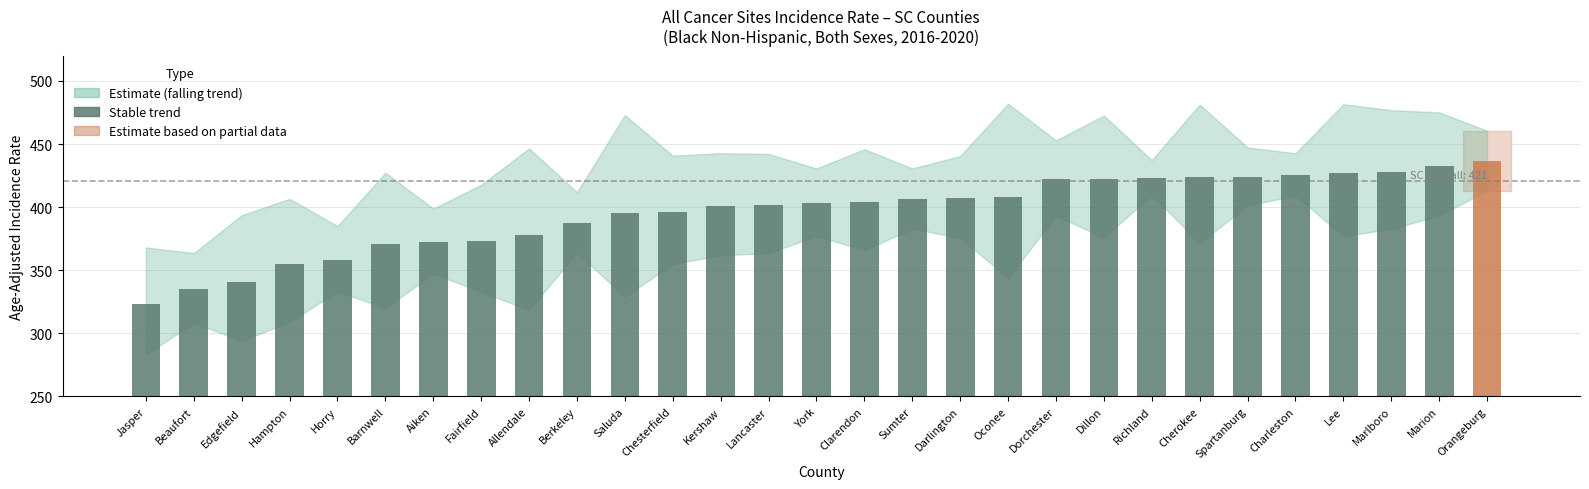

What is the label of the 22nd bar from the left?

Richland